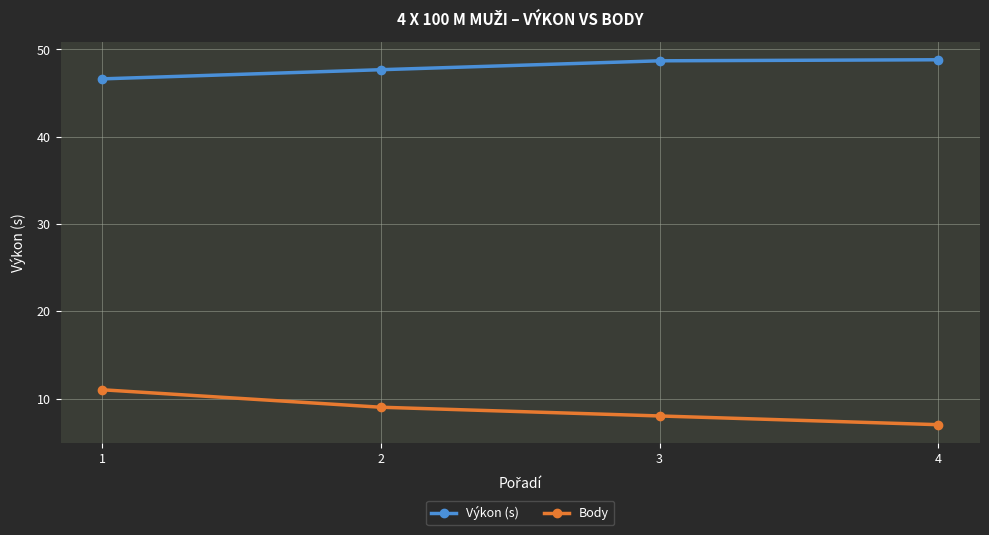

Which series has the largest total across all categories?

Výkon (s)